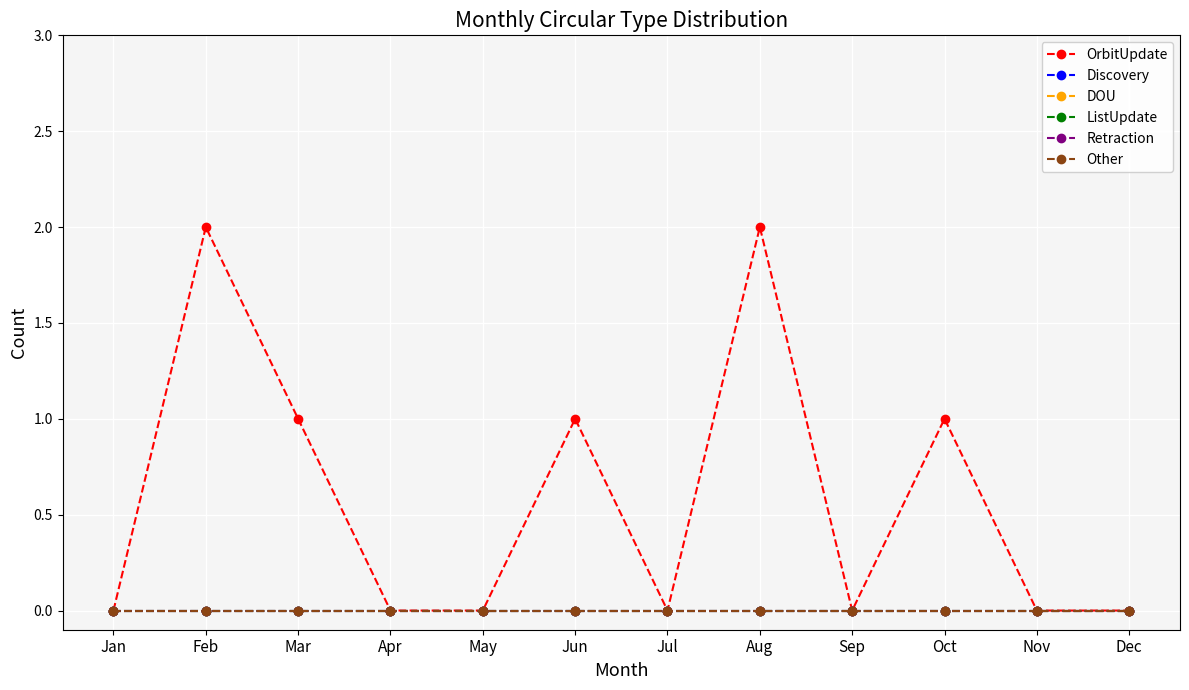

Rank the series at Nov from highest to lowest value.

OrbitUpdate, Discovery, DOU, ListUpdate, Retraction, Other